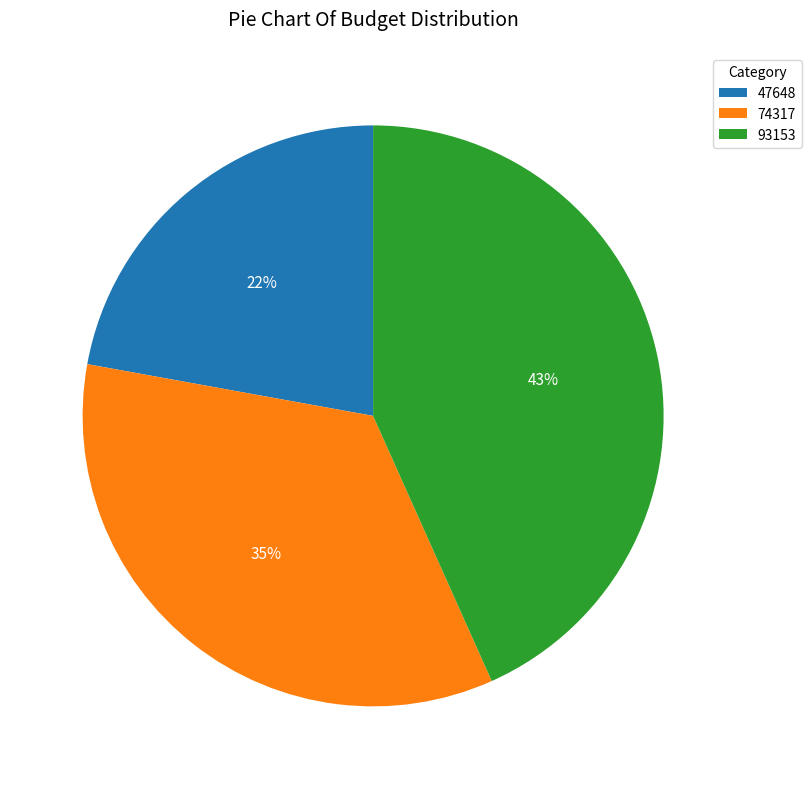

To the nearest percent, what is the combined percentage of 93153 and 74317?

78%